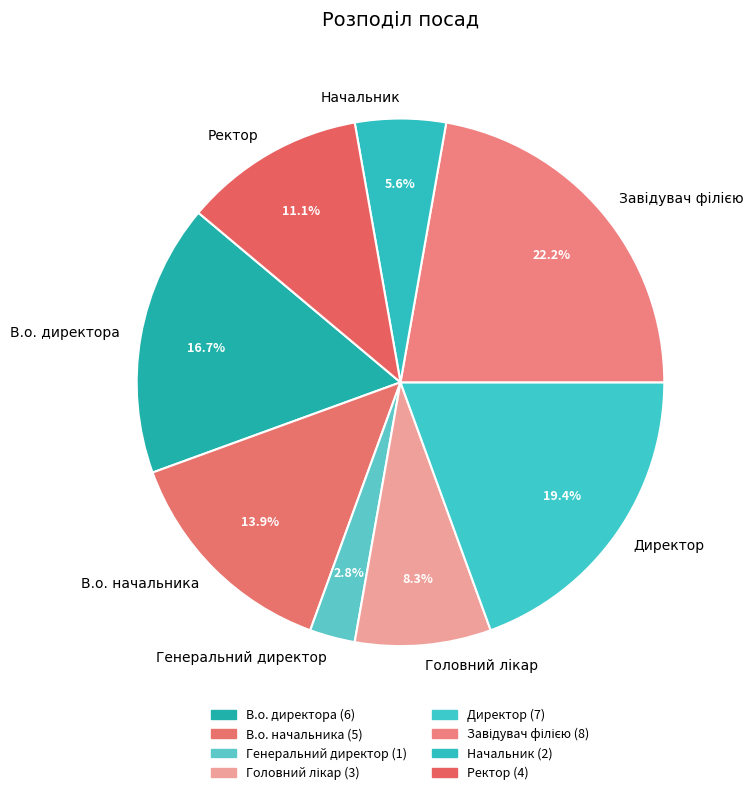

Combined, do Генеральний директор and В.о. начальника account for over 50%?

No